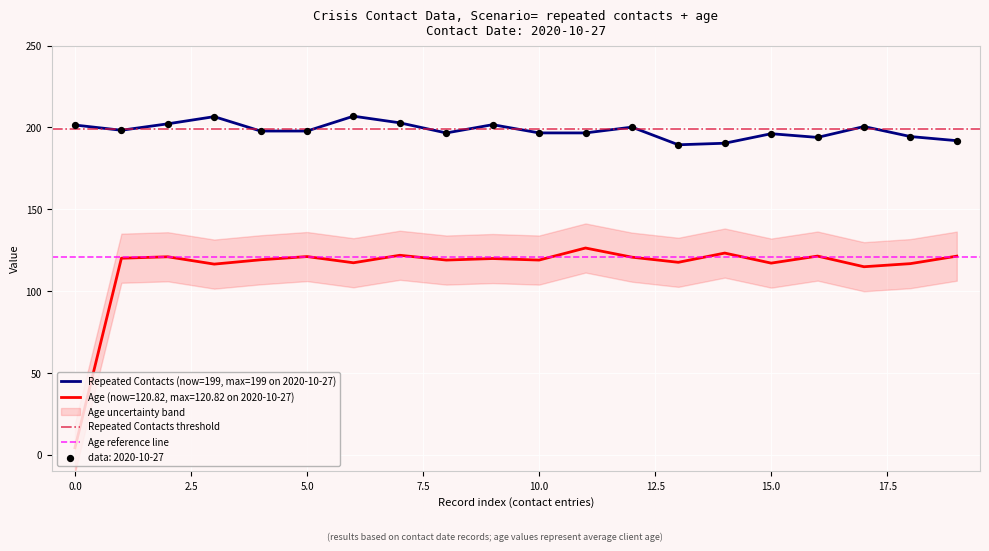

True or false: Age (now=120.82, max=120.82 on 2020-10-27) and Repeated Contacts (now=199, max=199 on 2020-10-27) intersect in this chart.

False